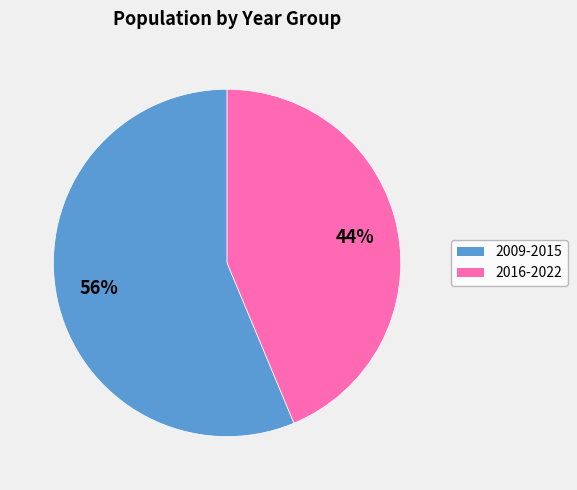

To the nearest percent, what is the average slice percentage?

50%